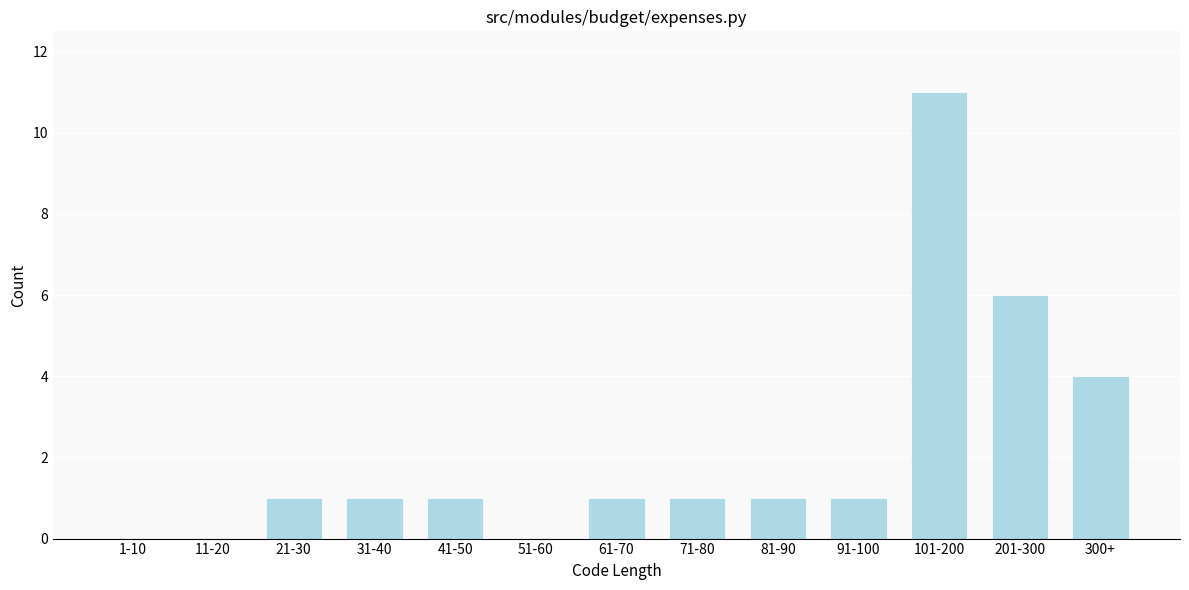

Which category has the highest value across all series?

101-200